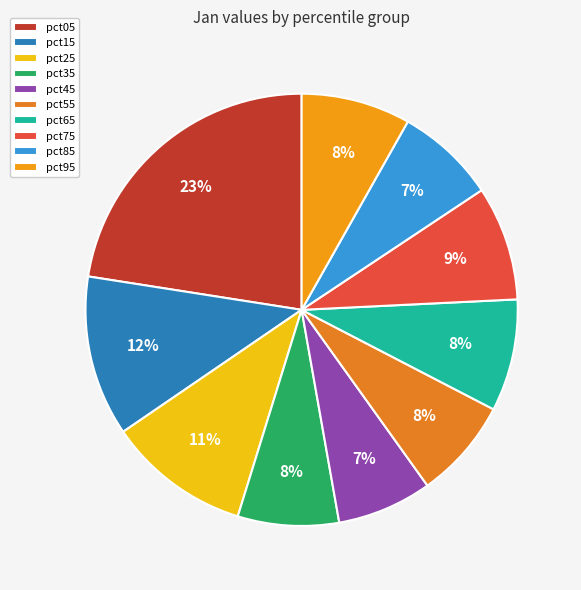

Which slice is the smallest?

pct45